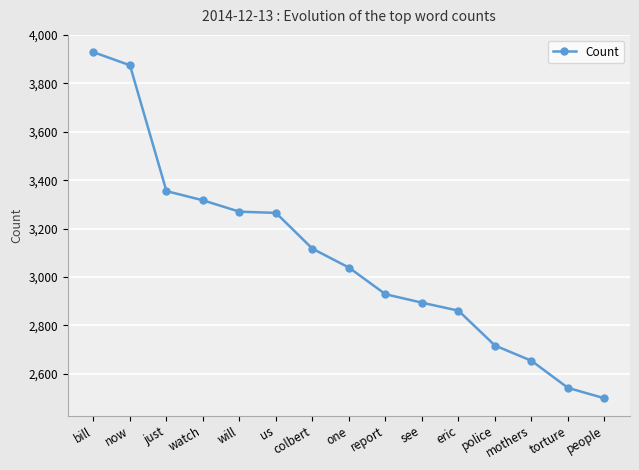

How many lines are shown in the chart?

1